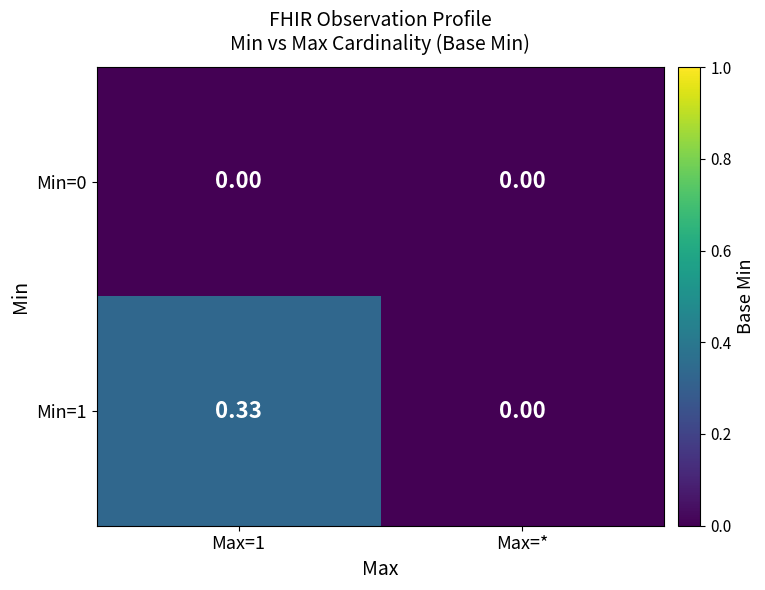

Where is Min=1 nearest to the value 0?

Max=*